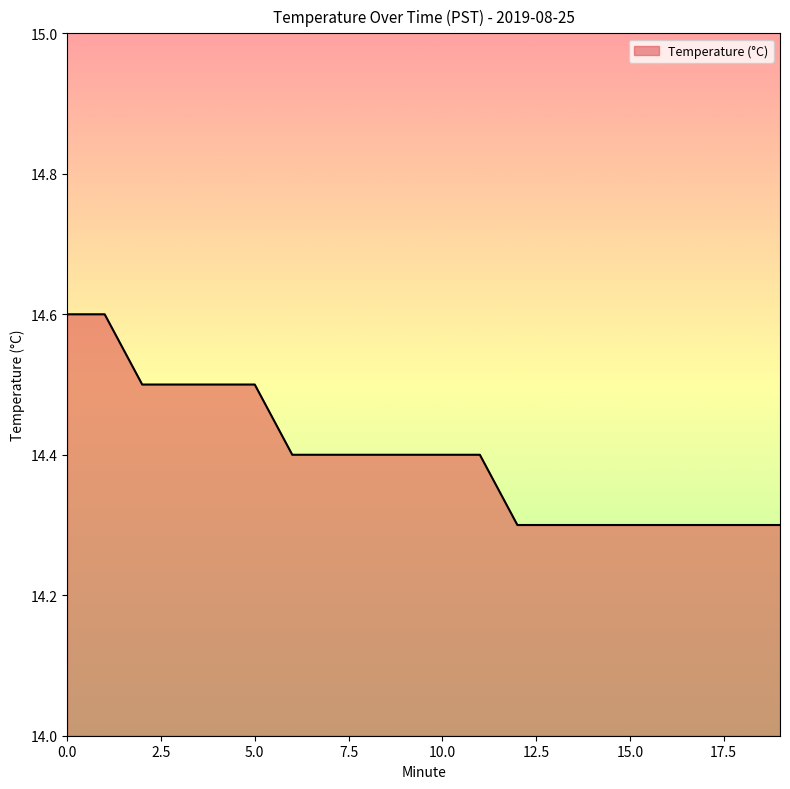

What is the minimum value shown in the chart?

14.3